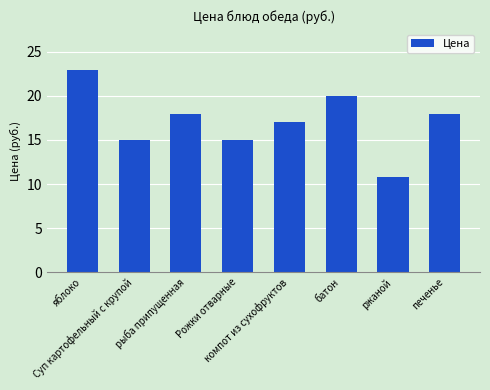

What is the difference between the maximum and second lowest values?

8.0